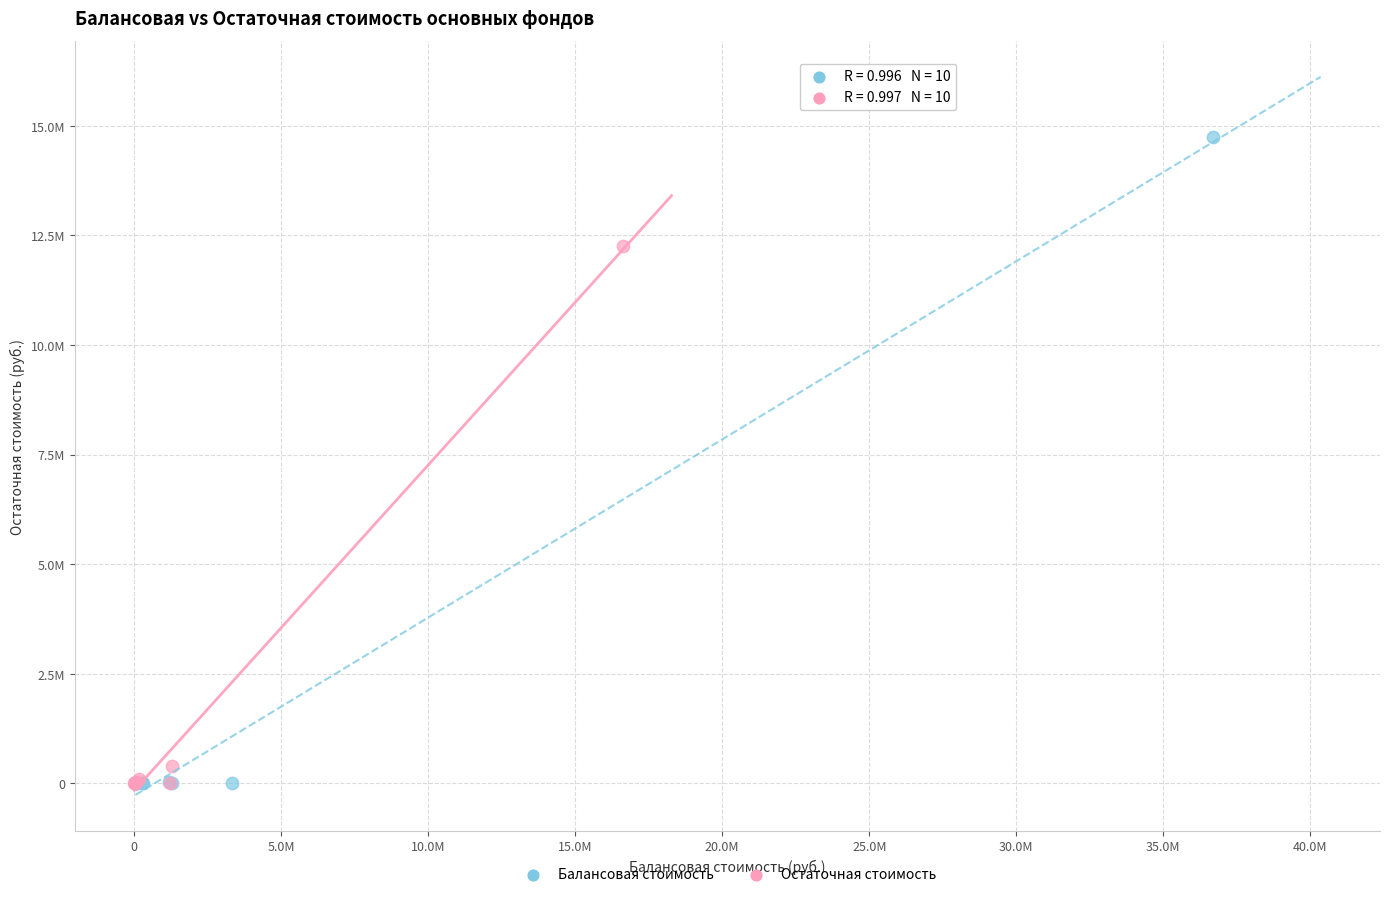

Which series has the widest spread of Y values?

Балансовая стоимость